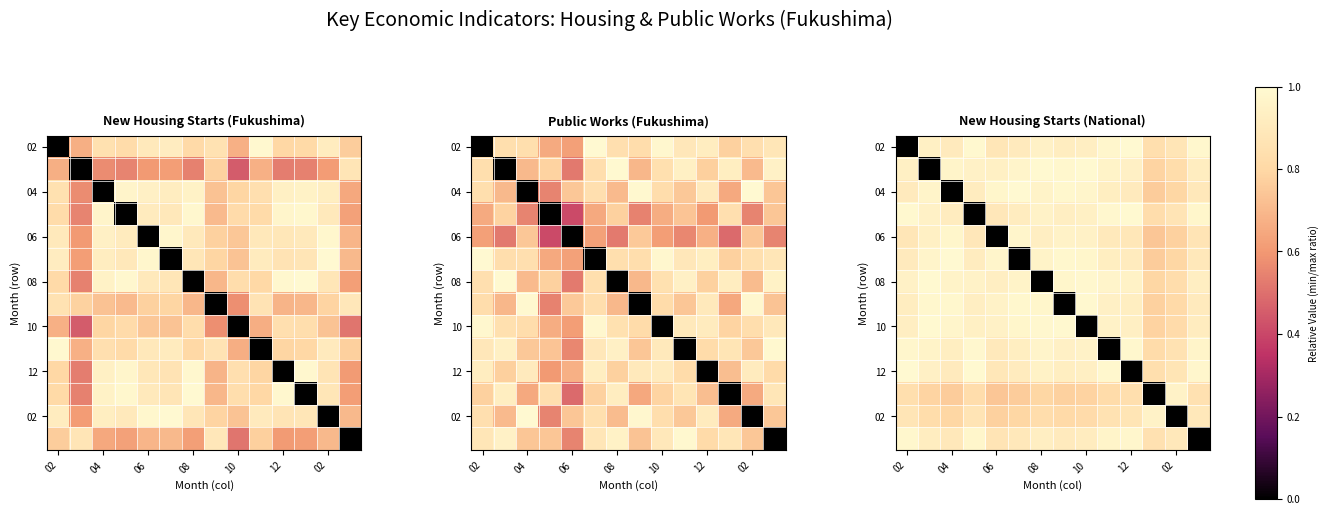

What is the spread (max minus min) of values at 7?

1.0